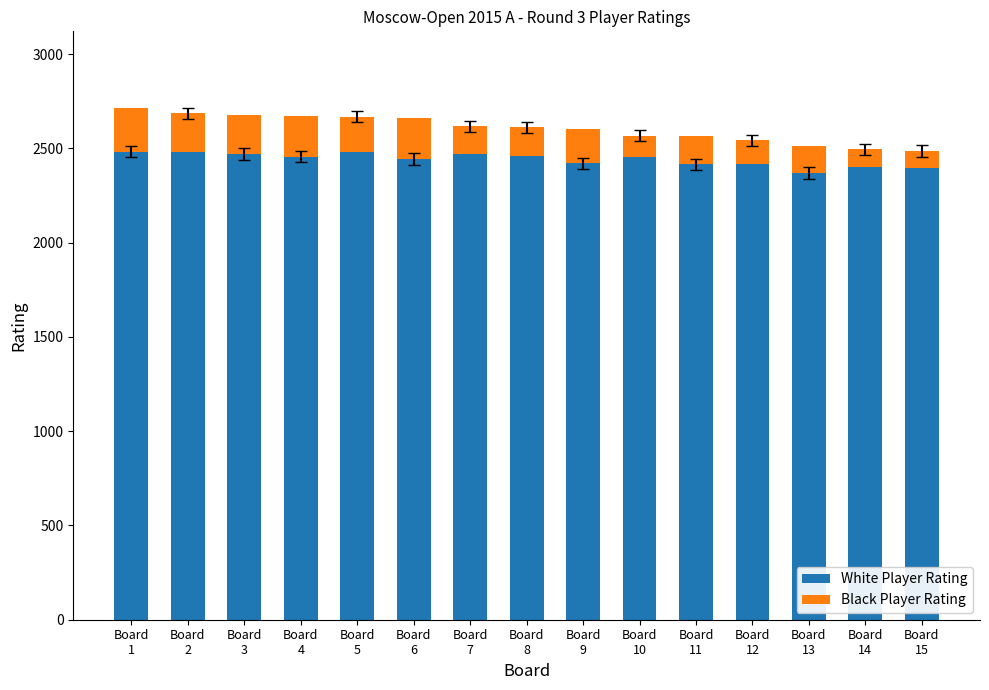

What is the difference between the Black Player Rating values at Board
15 and Board
8?

60